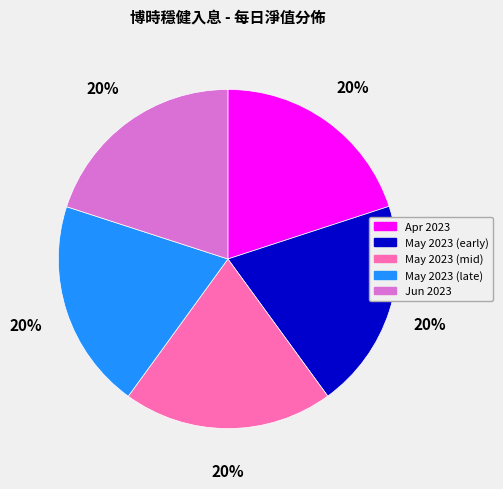

Is there a majority slice in this chart?

No